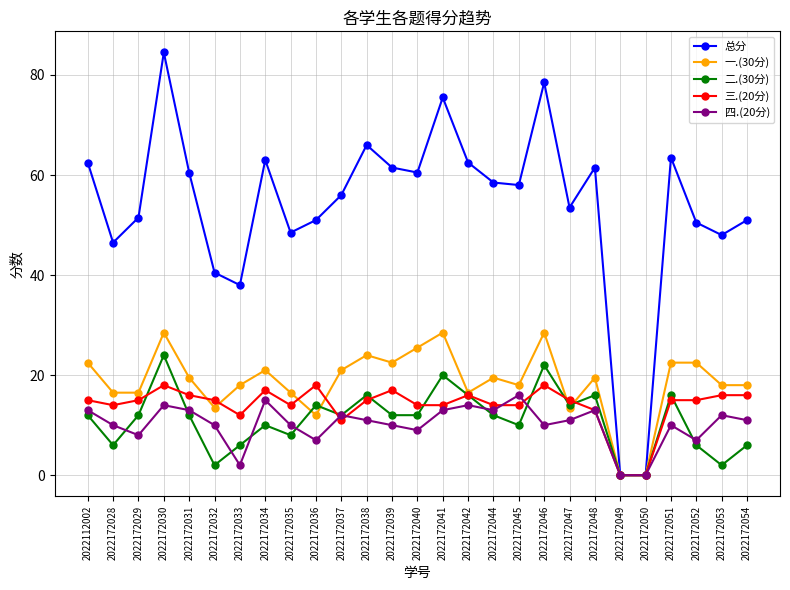

What are all the series names shown in the legend?

总分, 一.(30分), 二.(30分), 三.(20分), 四.(20分)